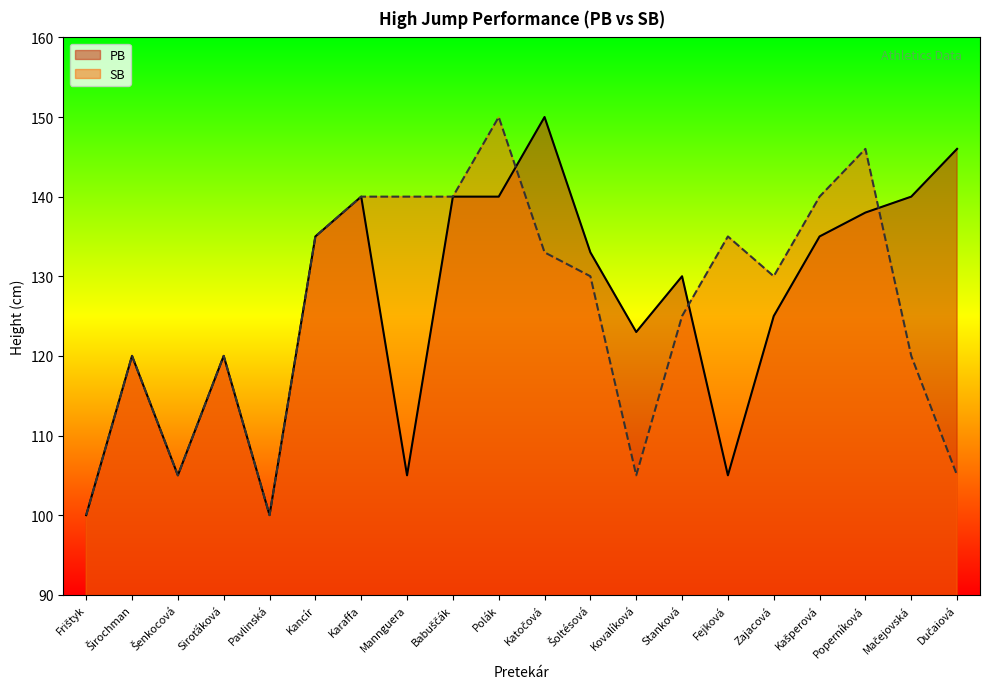

True or false: PB and SB intersect in this chart.

True